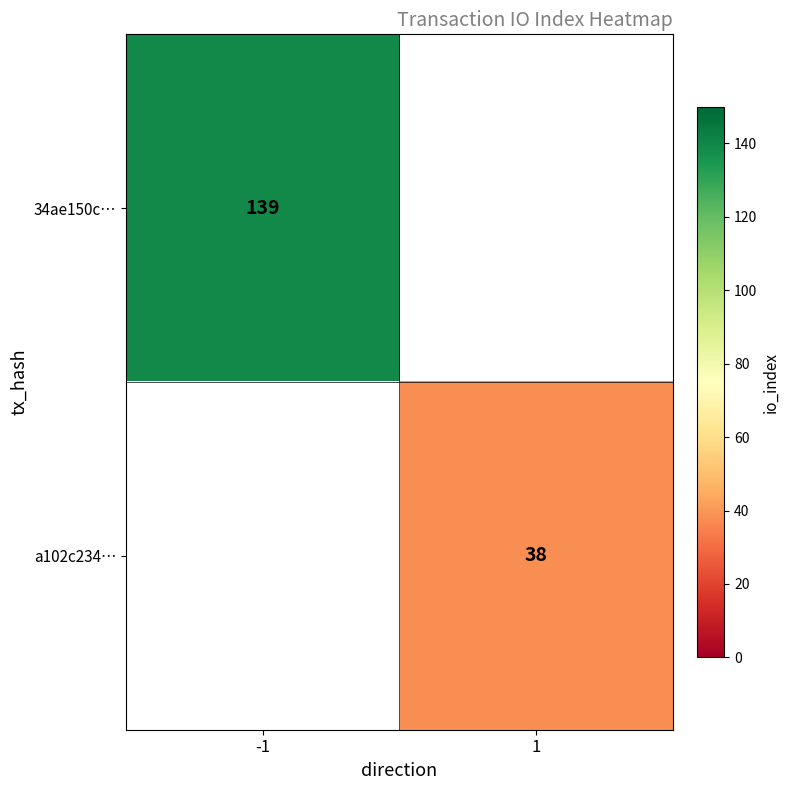

True or false: 34ae150c… has a value of 139 at -1.

True